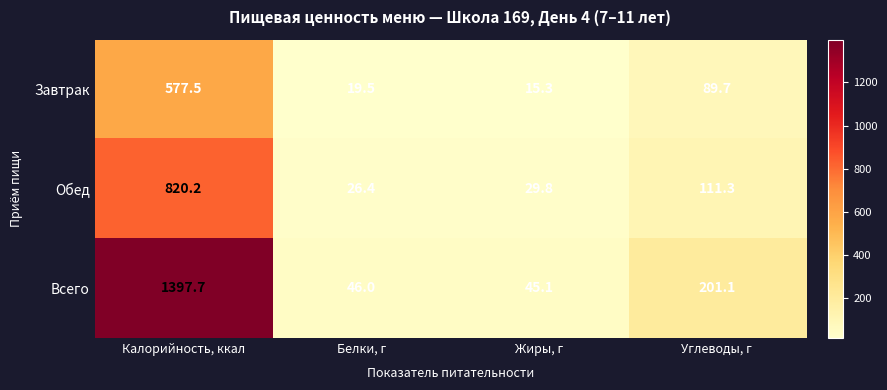

Reading left to right, list all the values displayed in this chart.

Завтрак: Калорийность, ккал=577.5	Белки, г=19.5	Жиры, г=15.3	Углеводы, г=89.7
Обед: Калорийность, ккал=820.2	Белки, г=26.4	Жиры, г=29.8	Углеводы, г=111.3
Всего: Калорийность, ккал=1397.7	Белки, г=46.0	Жиры, г=45.1	Углеводы, г=201.1